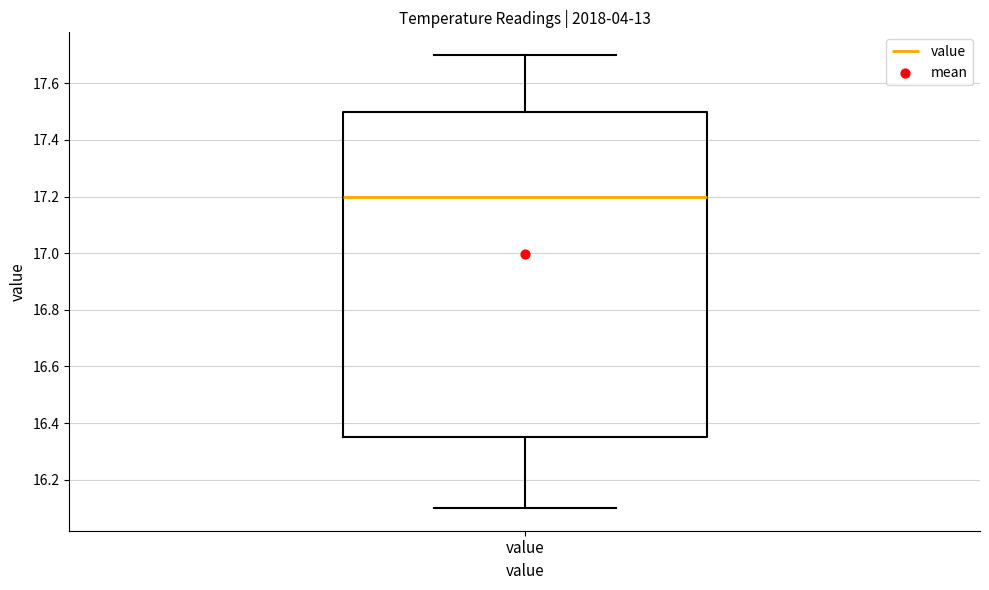

Where does the median line of the box for value sit on the y-axis? The values are not printed on the chart, so give them approximately, as read against the axis.

17.20